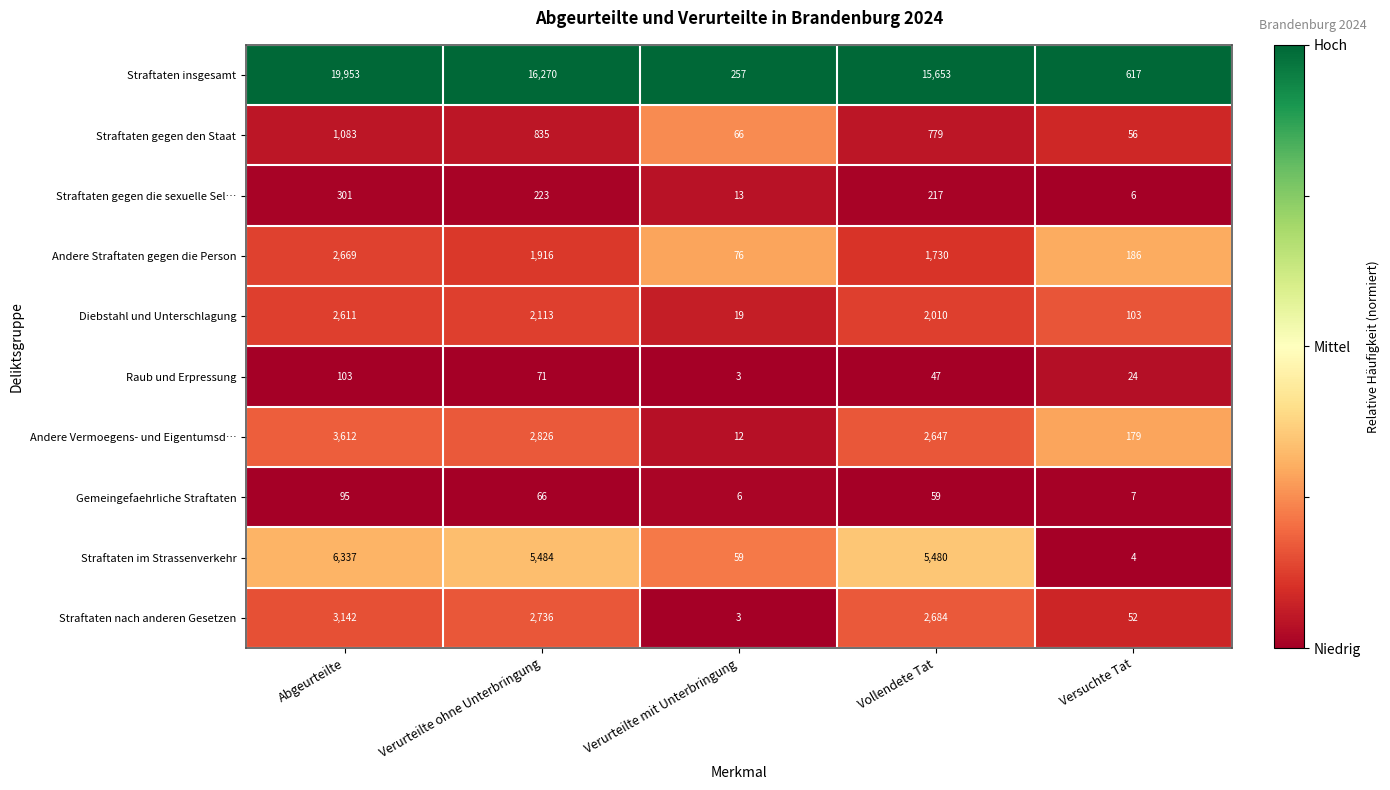

Which series has the widest spread of values?

Straftaten insgesamt